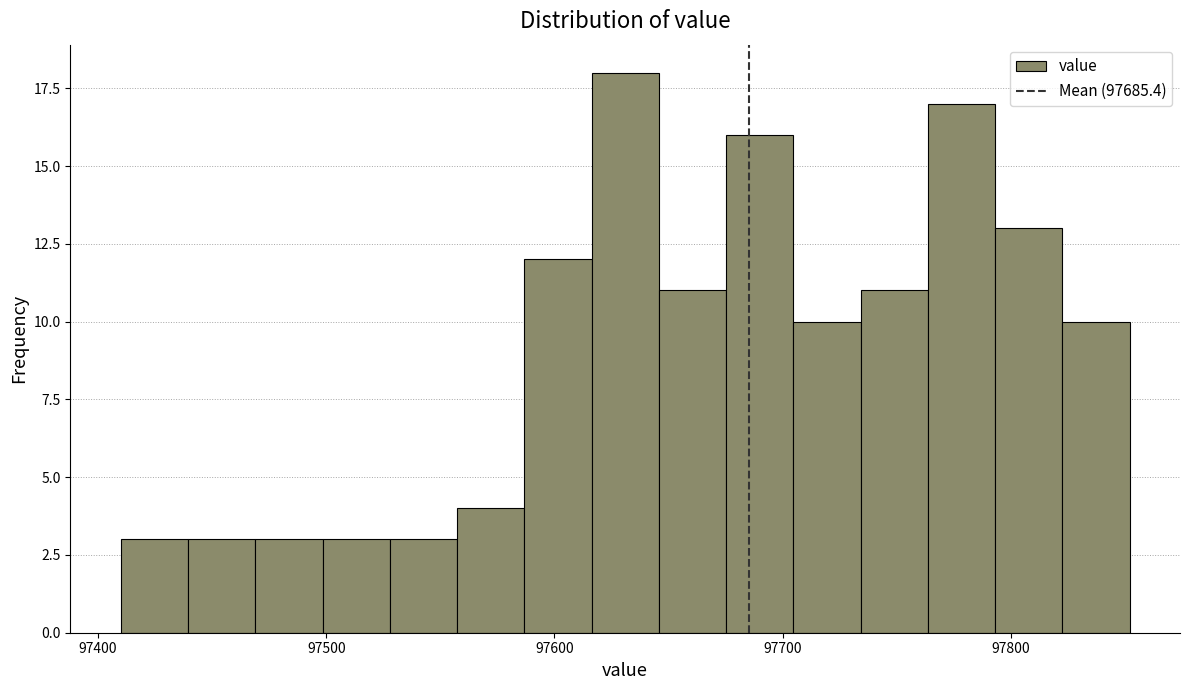

Around what value on the x-axis is the tallest bar? Give the approximate position of its centre, as read against the axis.

97630